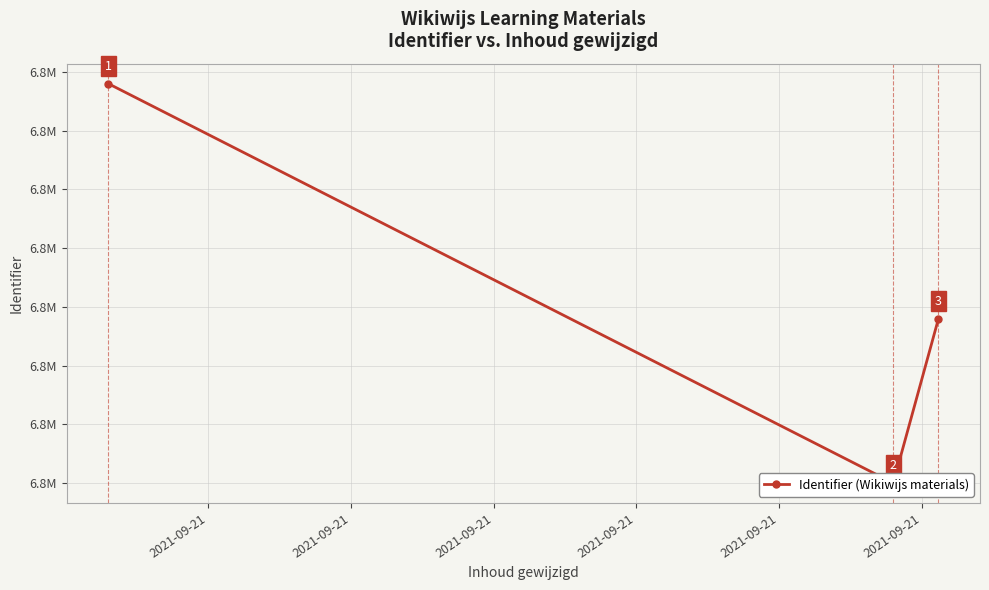

Reading right to left, transcribe all the data shown in this chart.

6845887	6845880	6845897